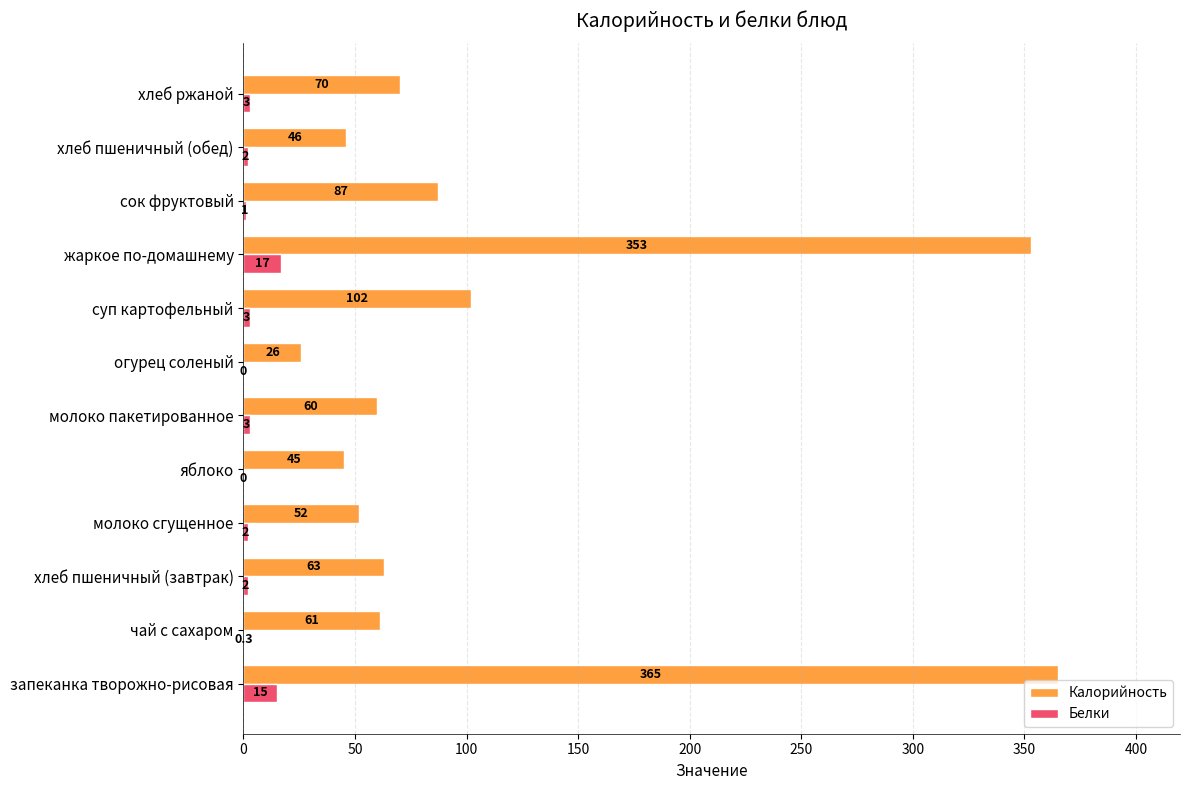

Which series changed the most between яблоко and сок фруктовый?

Калорийность